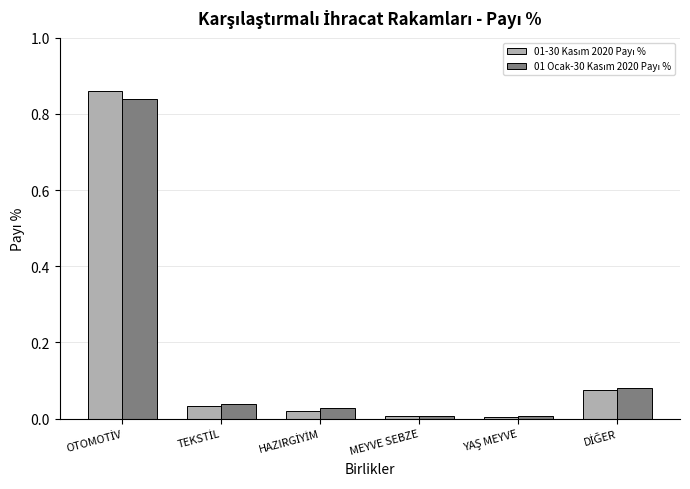

Reading left to right, transcribe all the data shown in this chart.

01-30 Kasım 2020 Payı %: 0.9	0.0	0.0	0.0	0.0	0.1
01 Ocak-30 Kasım 2020 Payı %: 0.8	0.0	0.0	0.0	0.0	0.1